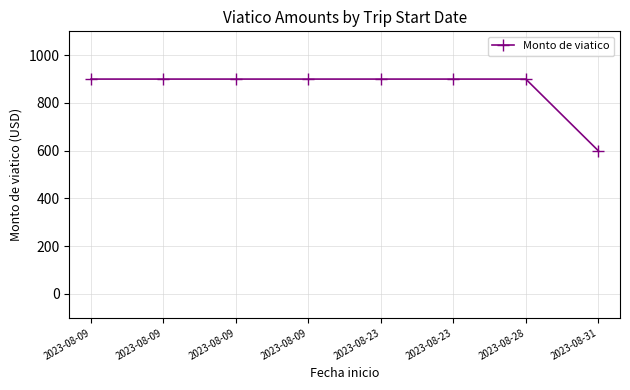

At which category does the chart reach its minimum across all series?

2023-08-31